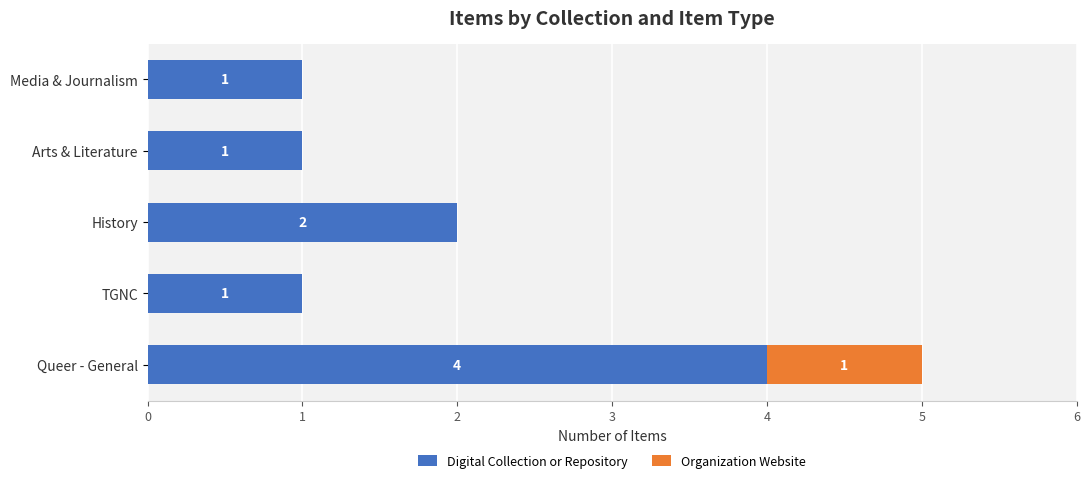

At which category is the sum across all series the highest?

Queer - General